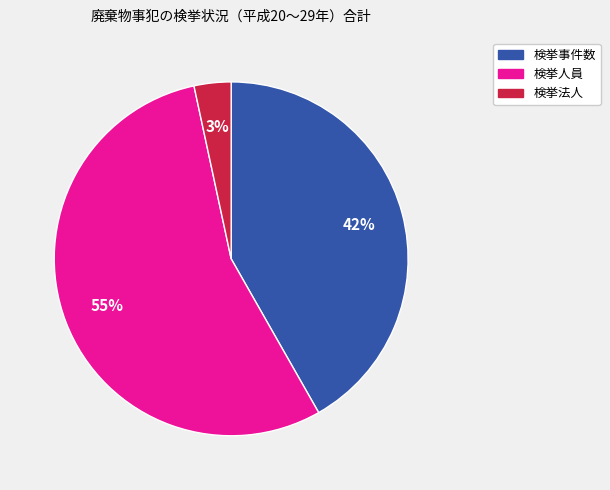

How many slices are in this pie chart?

3